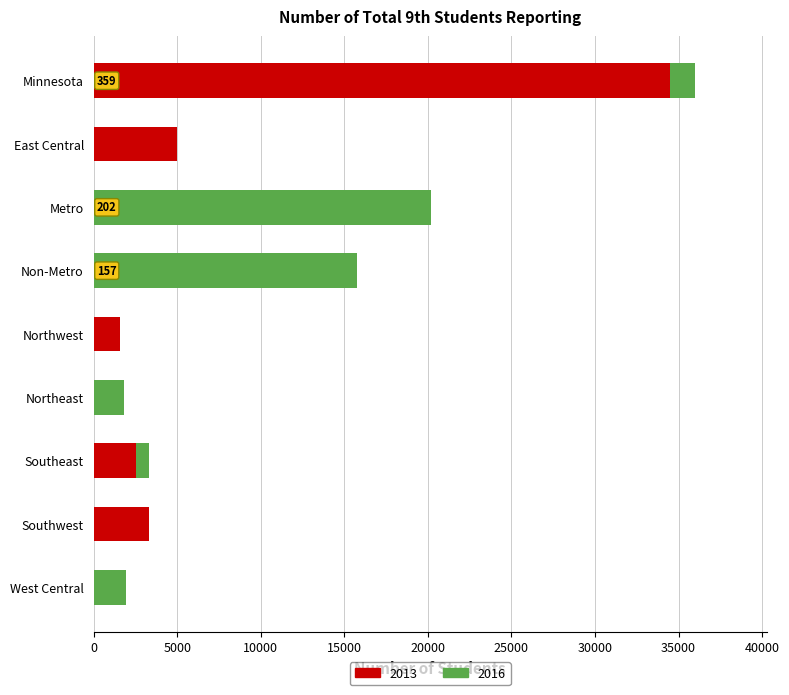

Is it true that 2013 equals 1577 at Northwest?

True